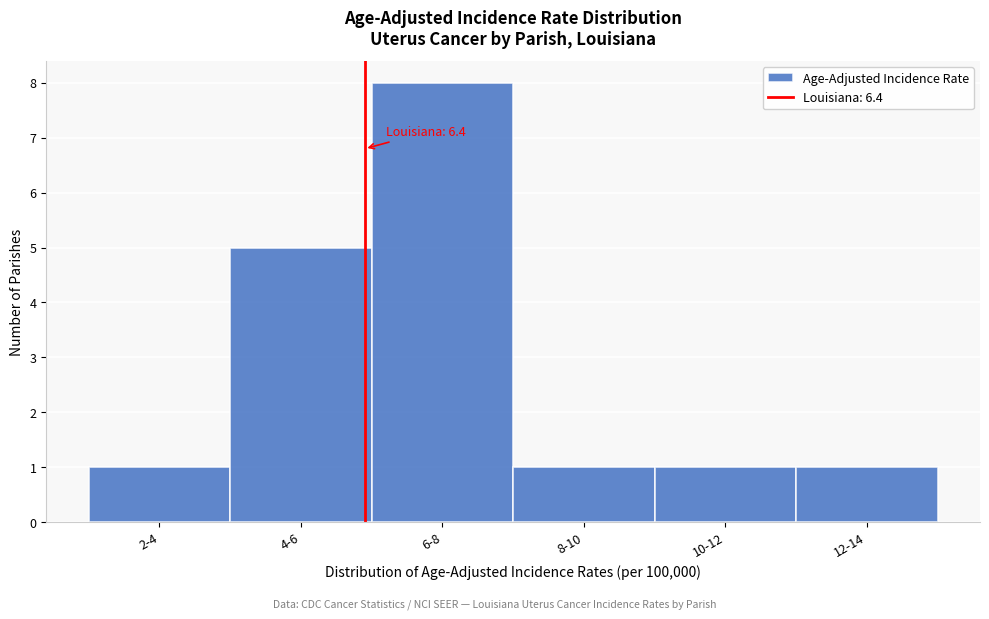

Reading left to right, extract all data points from this chart.

1	5	8	1	1	1